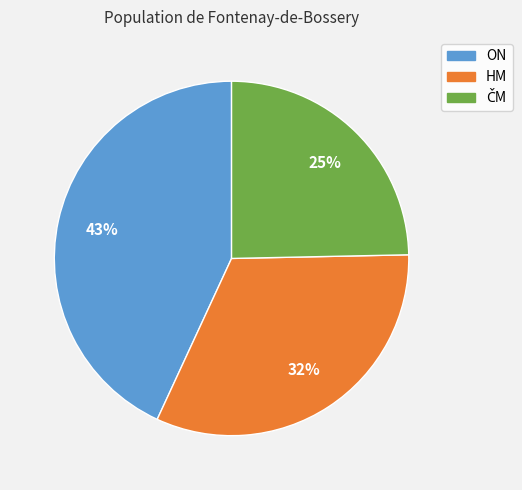

How many slices are in this pie chart?

3